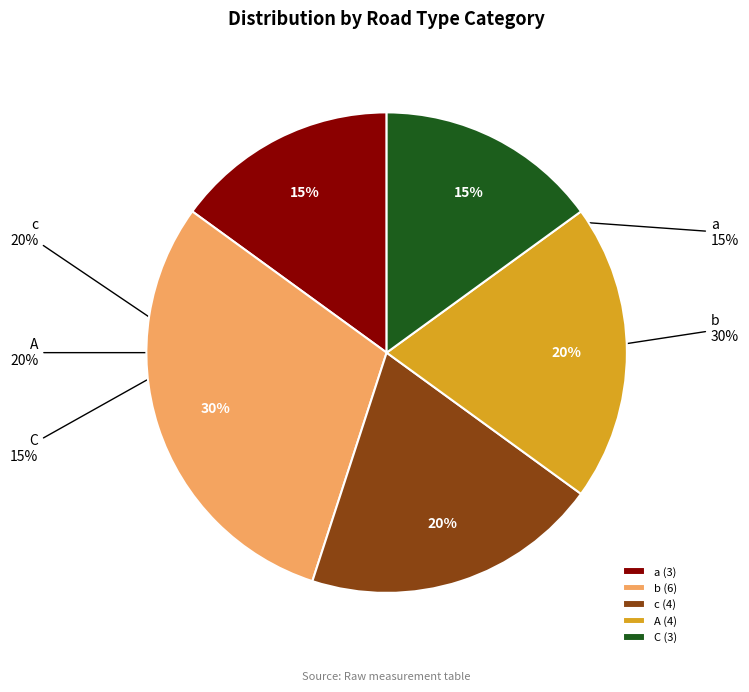

To the nearest percent, what is the average slice percentage?

20%